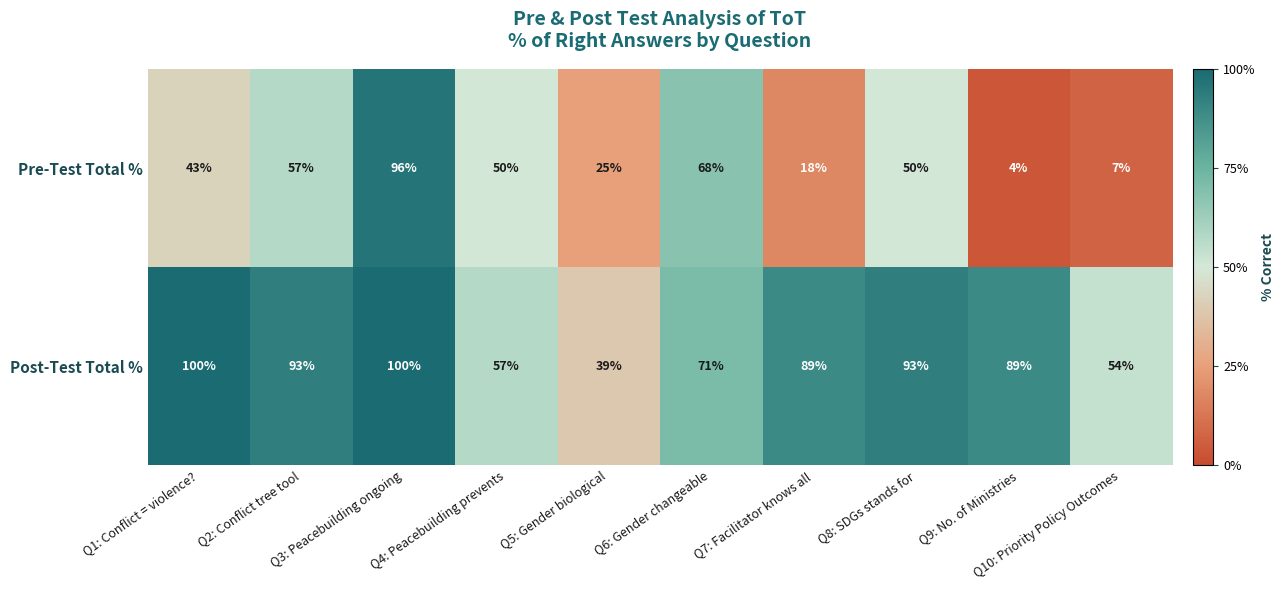

What is the sum of all Pre-Test Total % values?

418